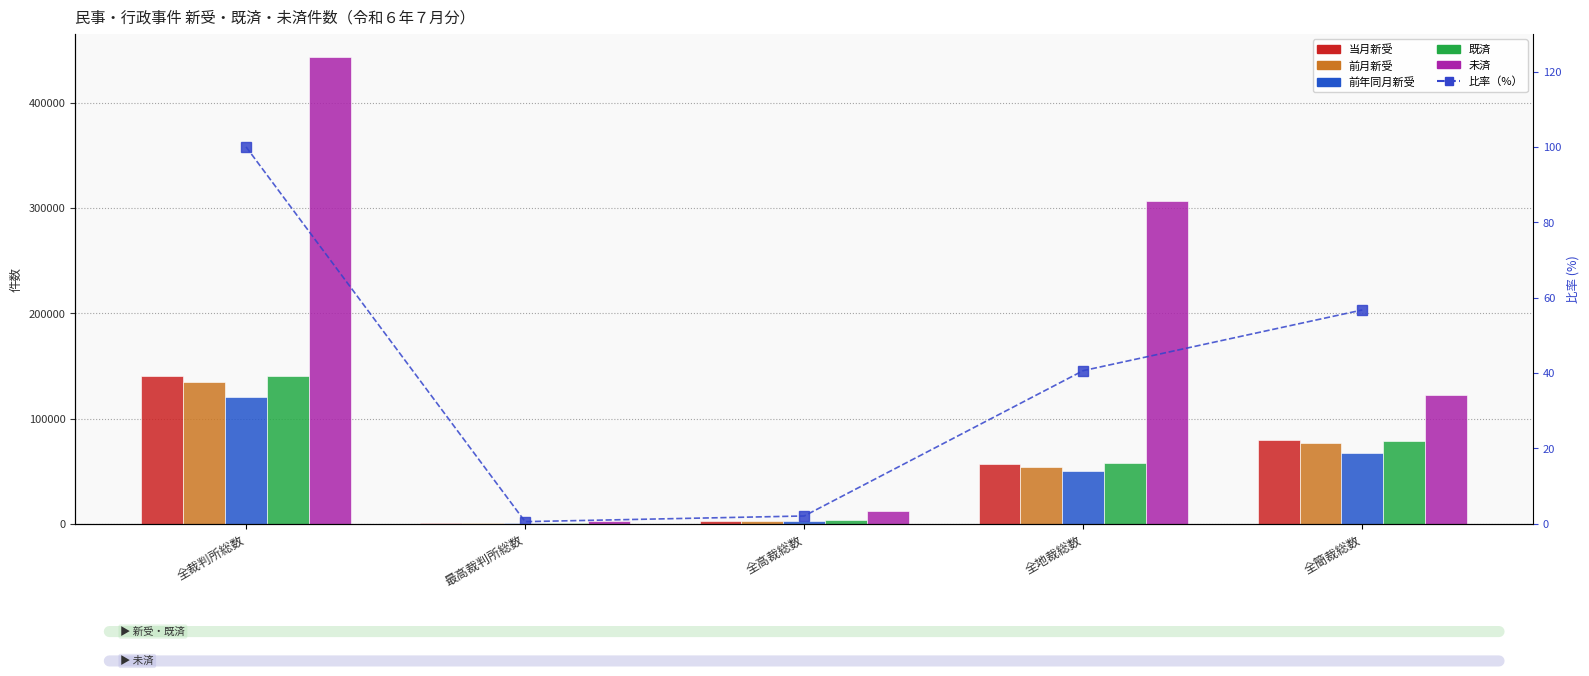

What is the total value across all series at 最高裁判所総数?

5074.6